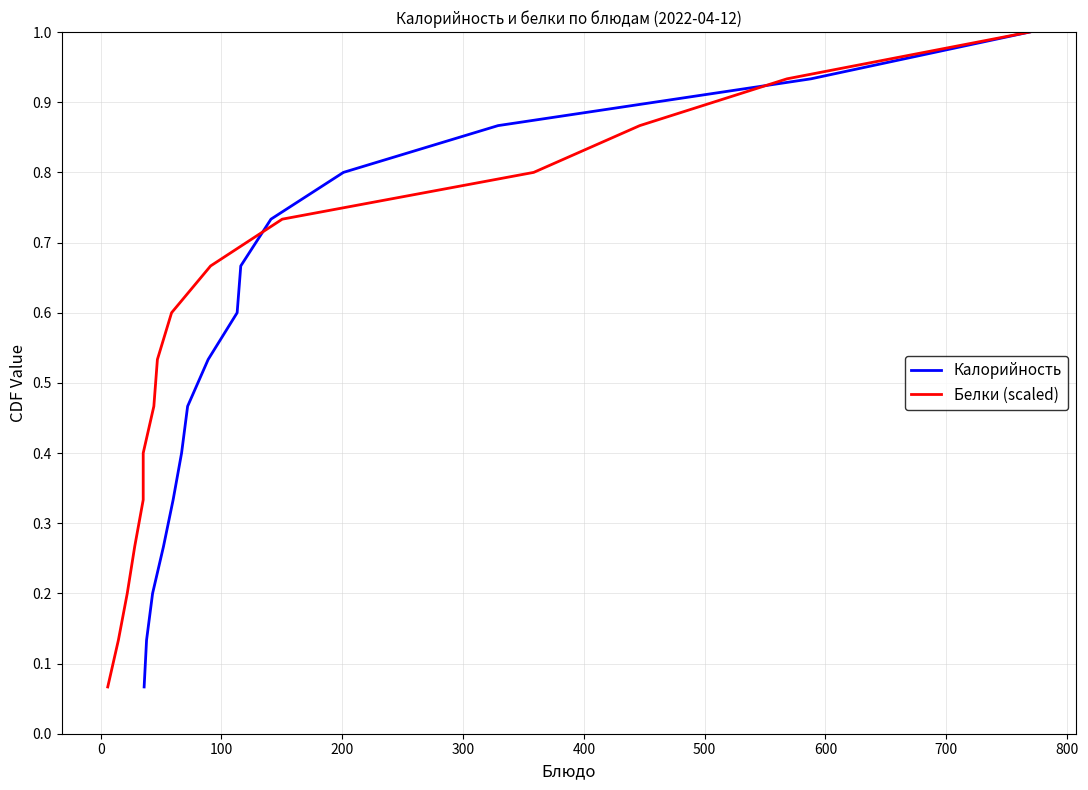

True or false: Калорийность has more than 0 points higher than both neighbors.

False